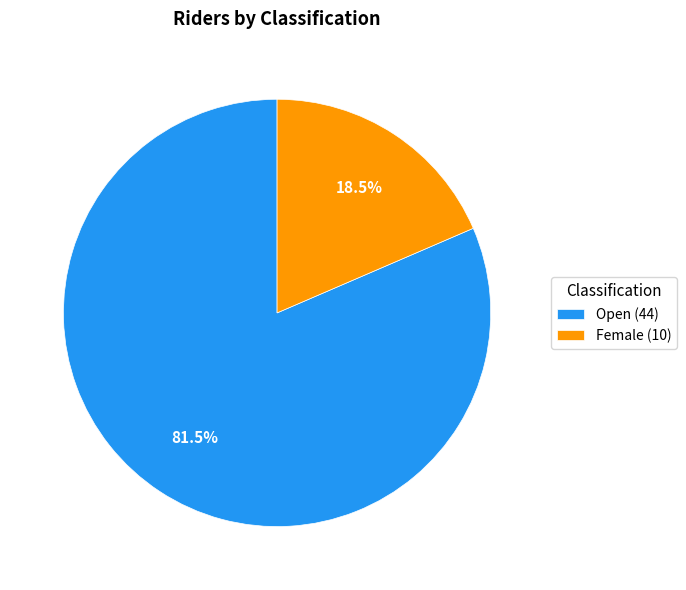

Is there any slice that represents more than half of the pie?

Yes